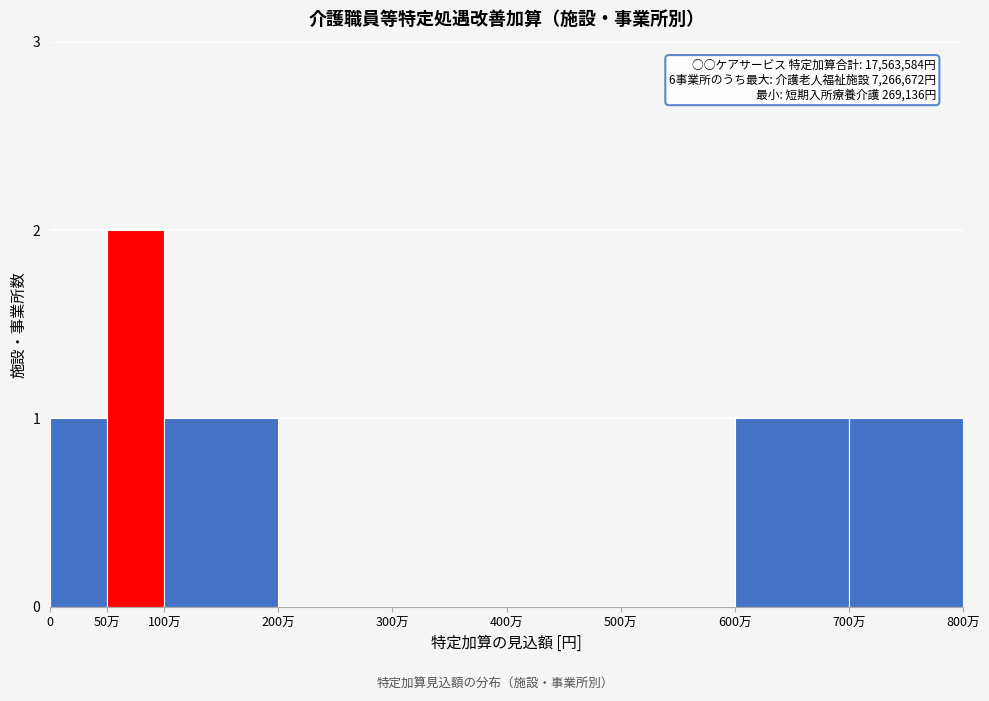

Reading right to left, list all the values displayed in this chart.

700万=1	600万=1	500万=0	400万=0	300万=0	200万=0	100万=1	50万=2	0=1